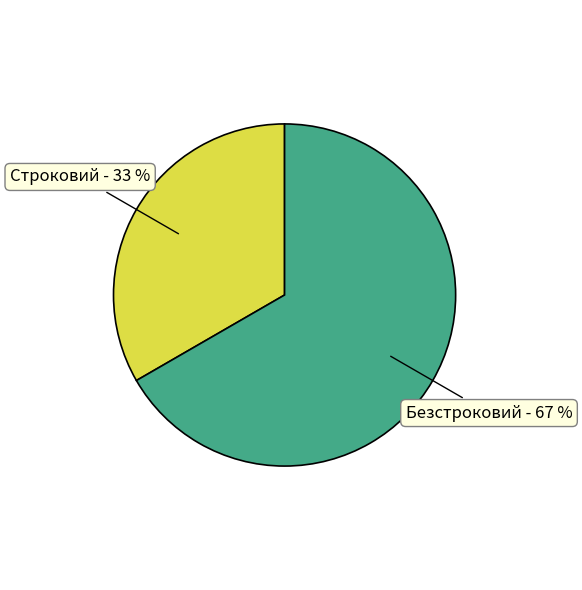

Is there a majority slice in this chart?

Yes